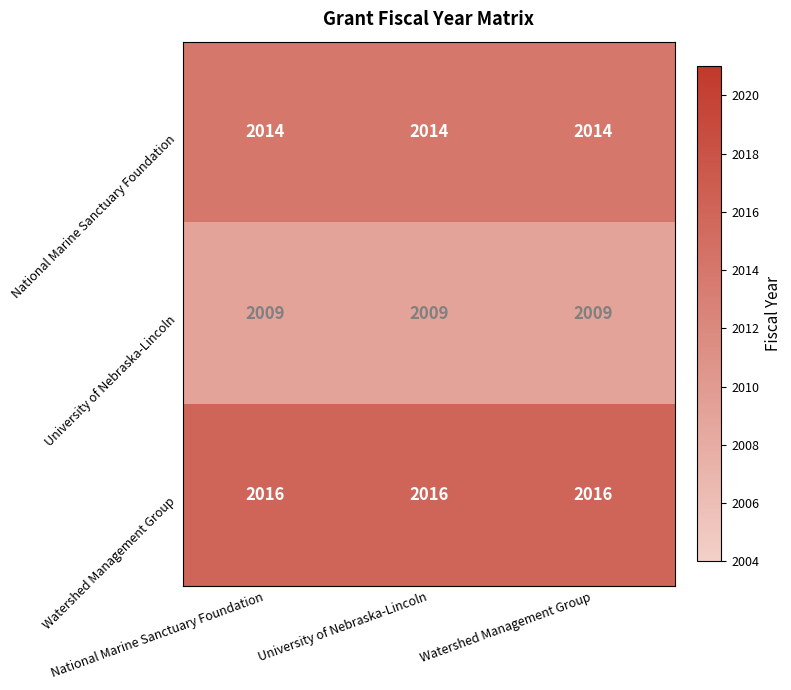

At how many categories does at least one series exceed 2009?

3